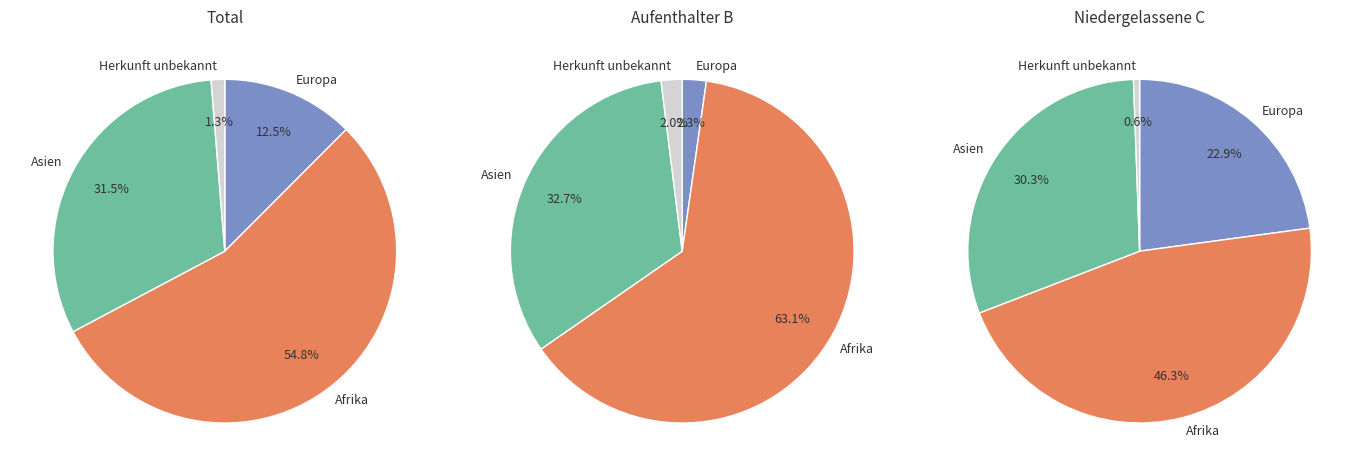

Rank the categories by value from lowest to highest.

Herkunft unbekannt, Europa, Asien, Afrika